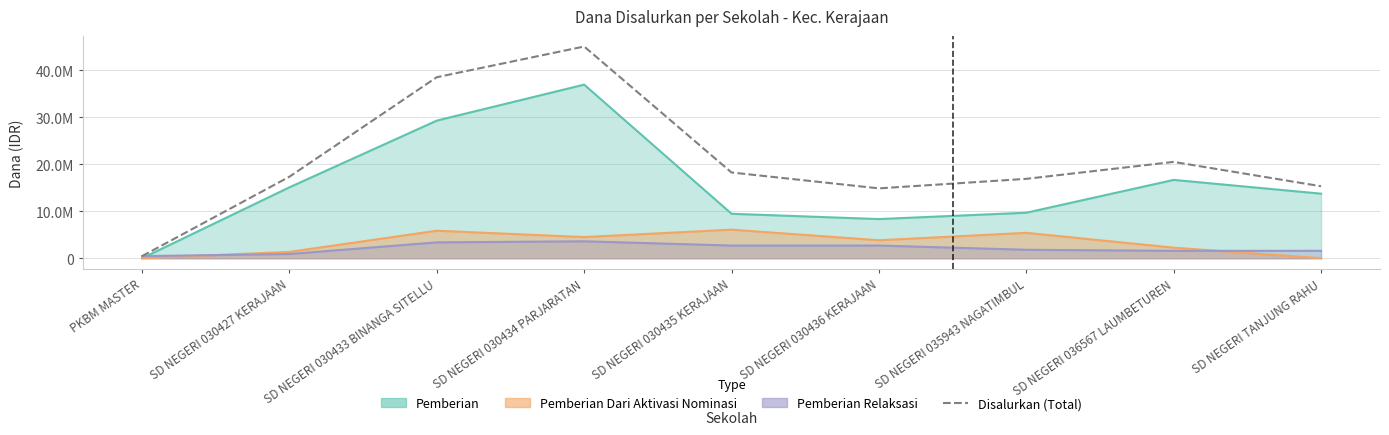

True or false: the data shows 25757195 at SD NEGERI 030435 KERAJAAN.

False